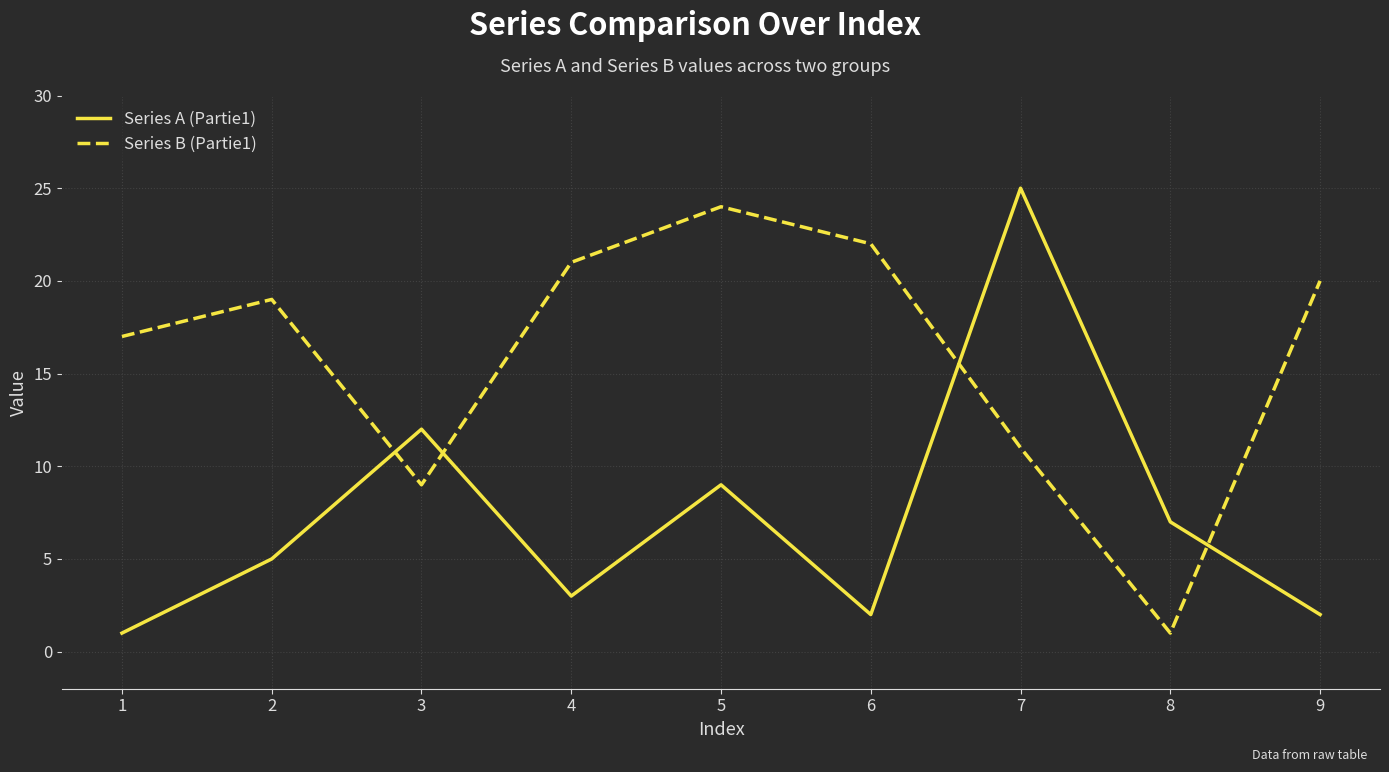

Which series has the widest spread of values?

Series A (Partie1)